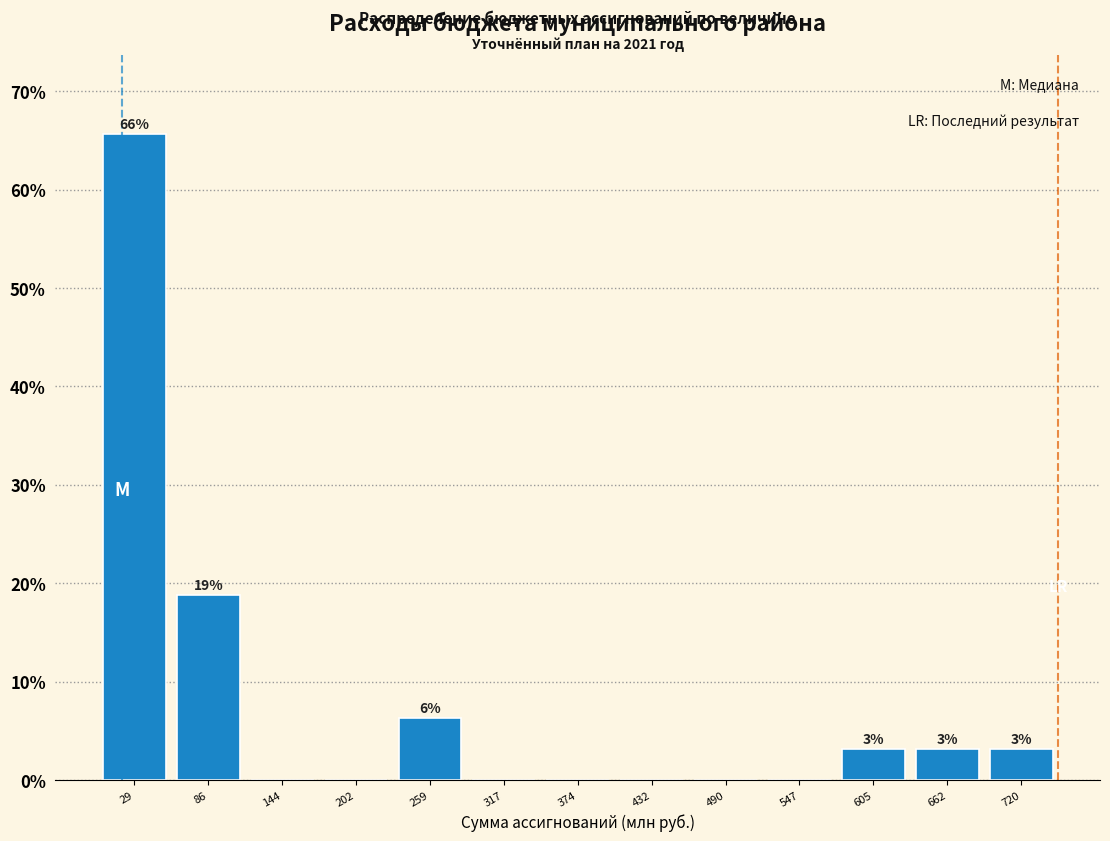

Which range on the x-axis has the tallest bar?

0 to 60